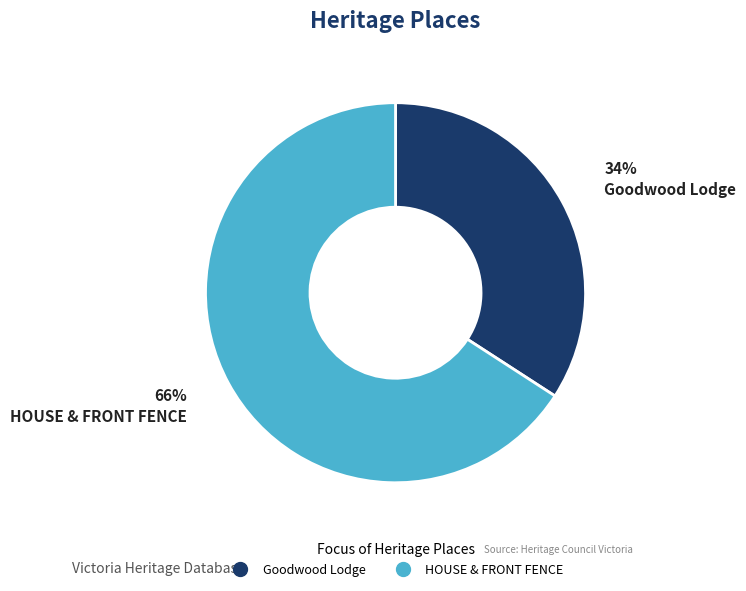

Do HOUSE & FRONT FENCE and Goodwood Lodge together represent more than half of the pie?

Yes